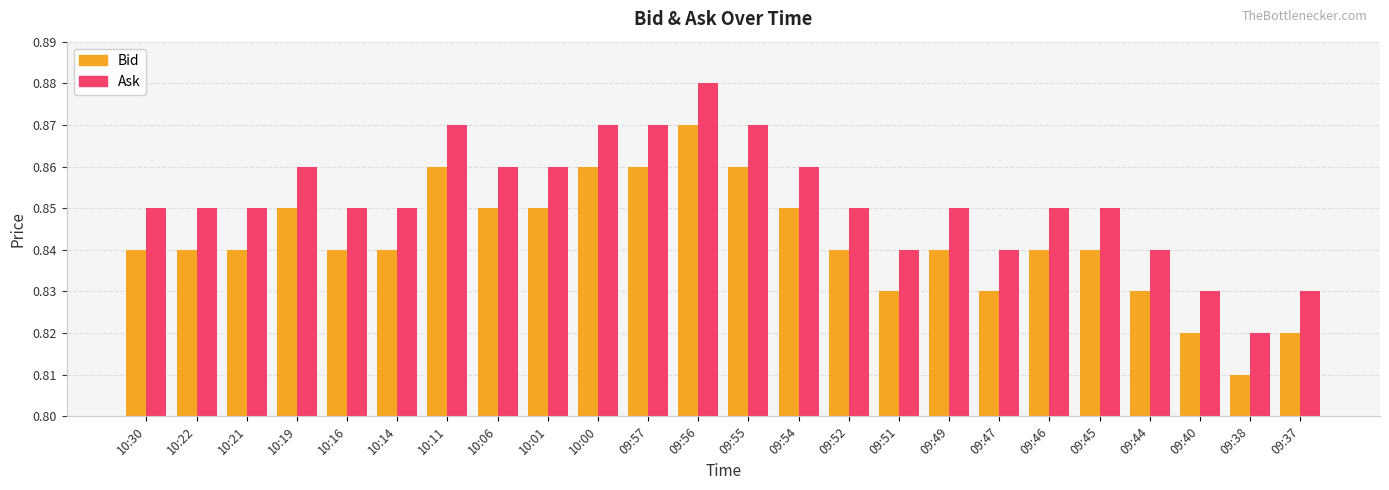

Is the value of Bid at 10:21 greater than the value of Ask at 09:56?

No